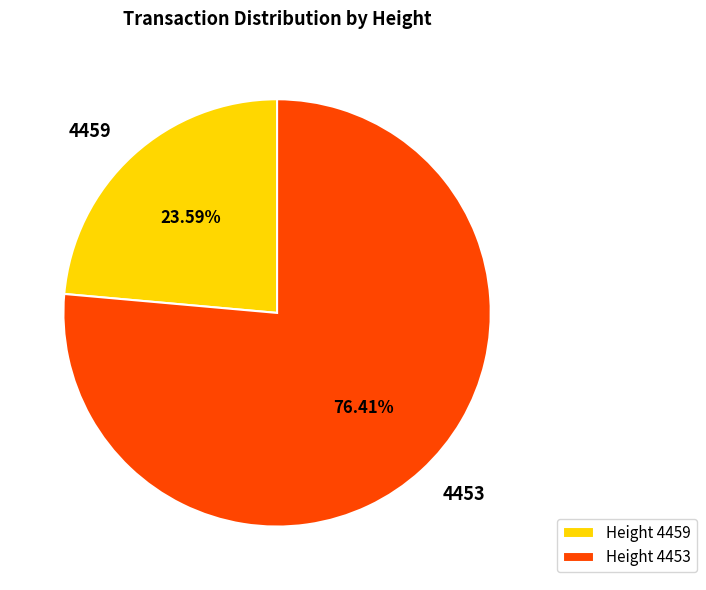

What is the majority slice?

4453